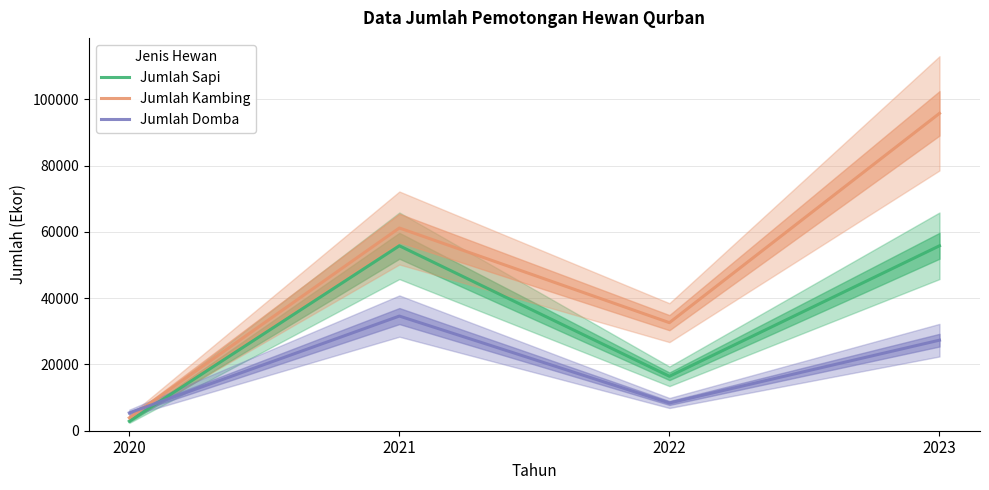

In Jumlah Kambing, how many points are lower than both neighbors (excluding endpoints)?

1